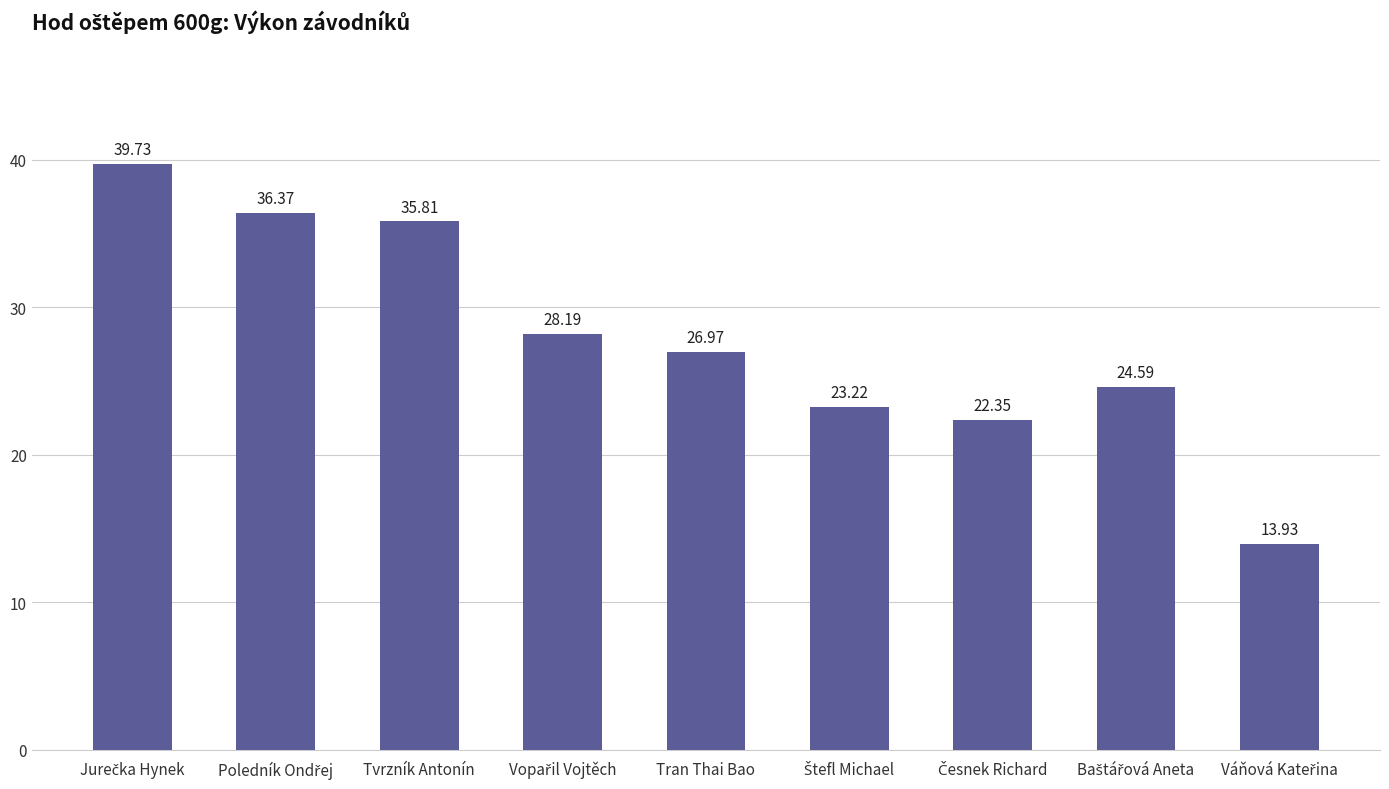

What is the label of the 7th bar from the right?

Tvrzník Antonín